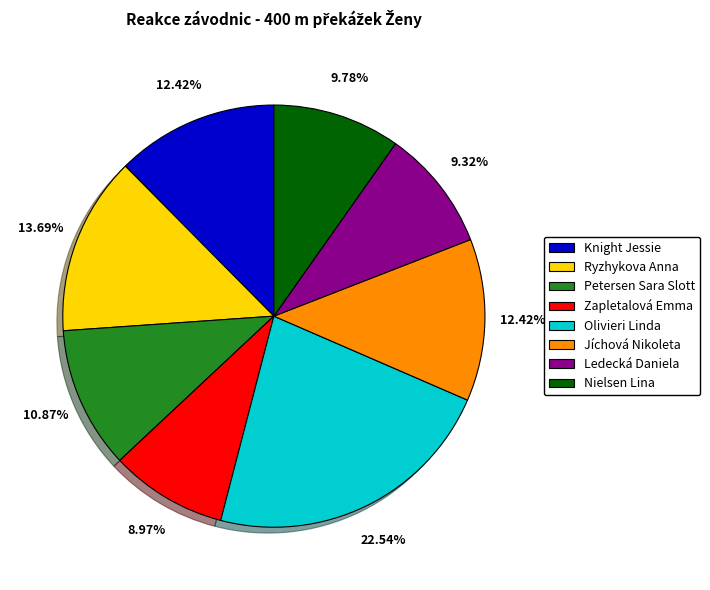

The Knight Jessie slice represents 6% of the pie. True or false?

False